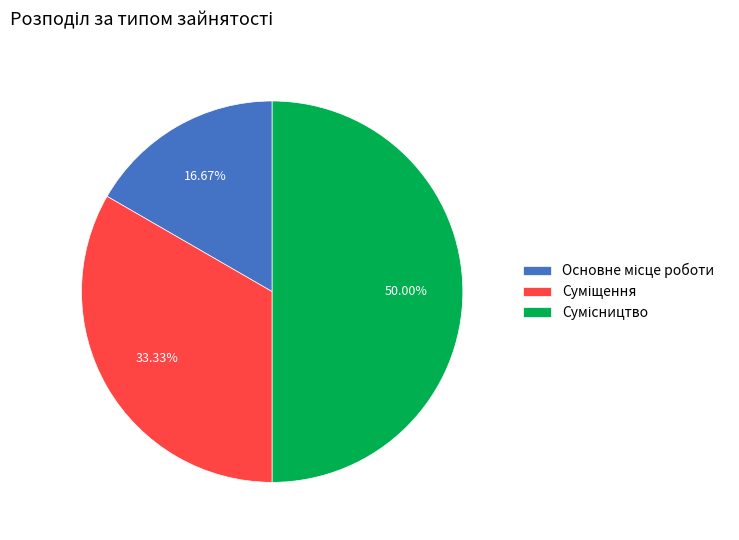

To the nearest percent, what percentage of the pie is Основне місце роботи?

17%